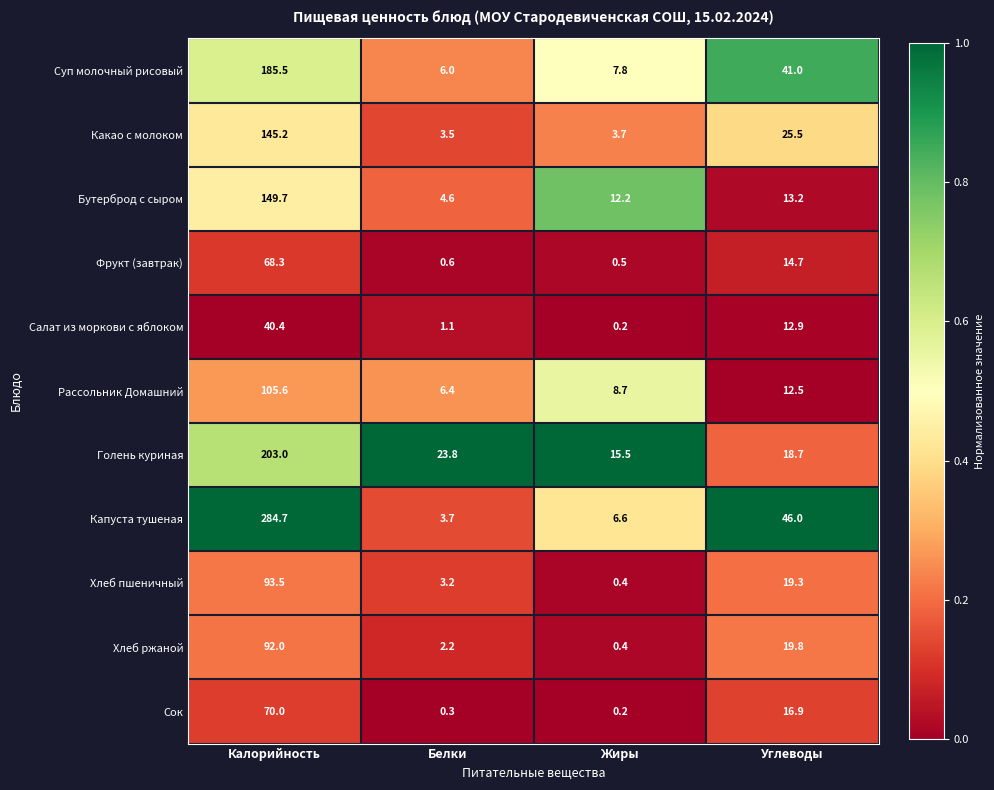

True or false: Салат из моркови с яблоком has a value of 40.4 at Калорийность.

True